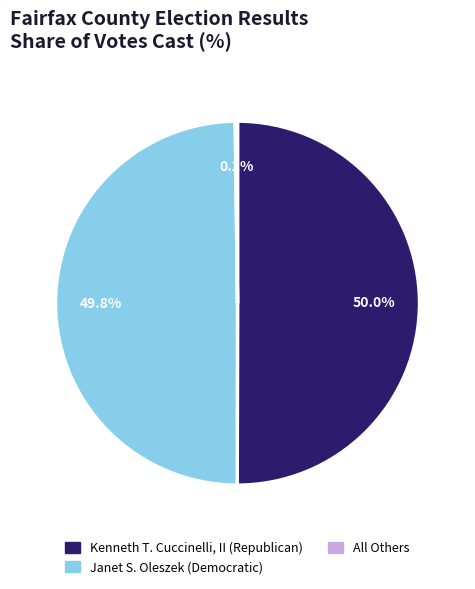

Do Kenneth T. Cuccinelli, II (Republican) and Janet S. Oleszek (Democratic) together represent more than half of the pie?

Yes